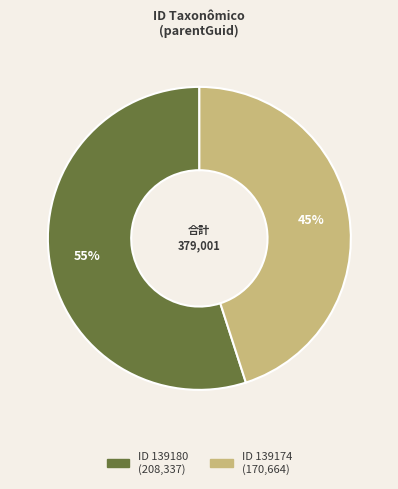

What is the largest slice in the pie chart?

139180